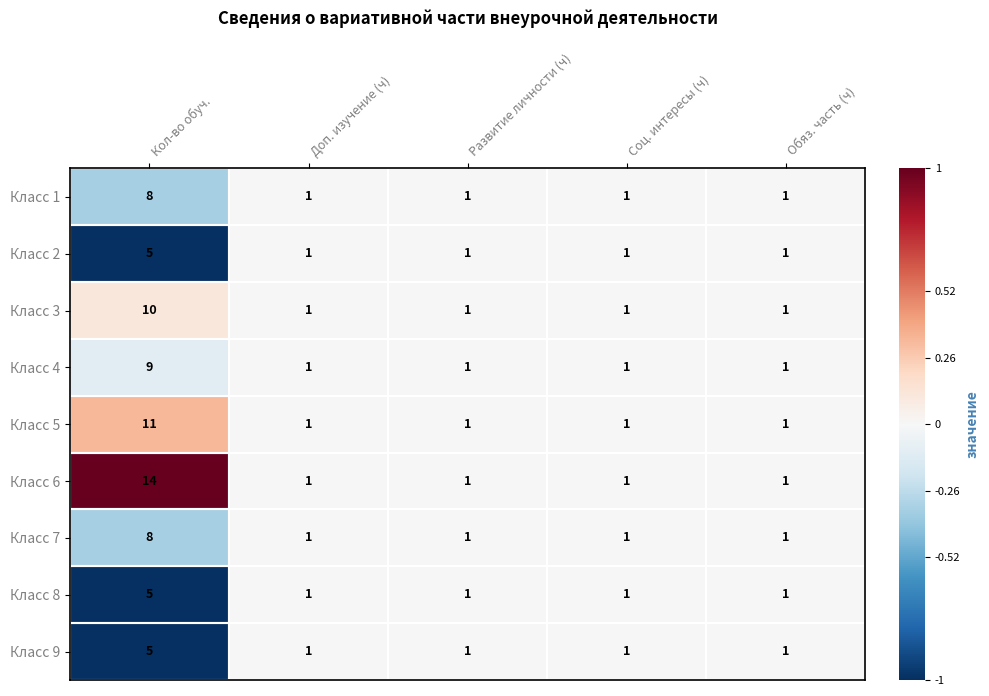

How many categories are shown in the chart?

5